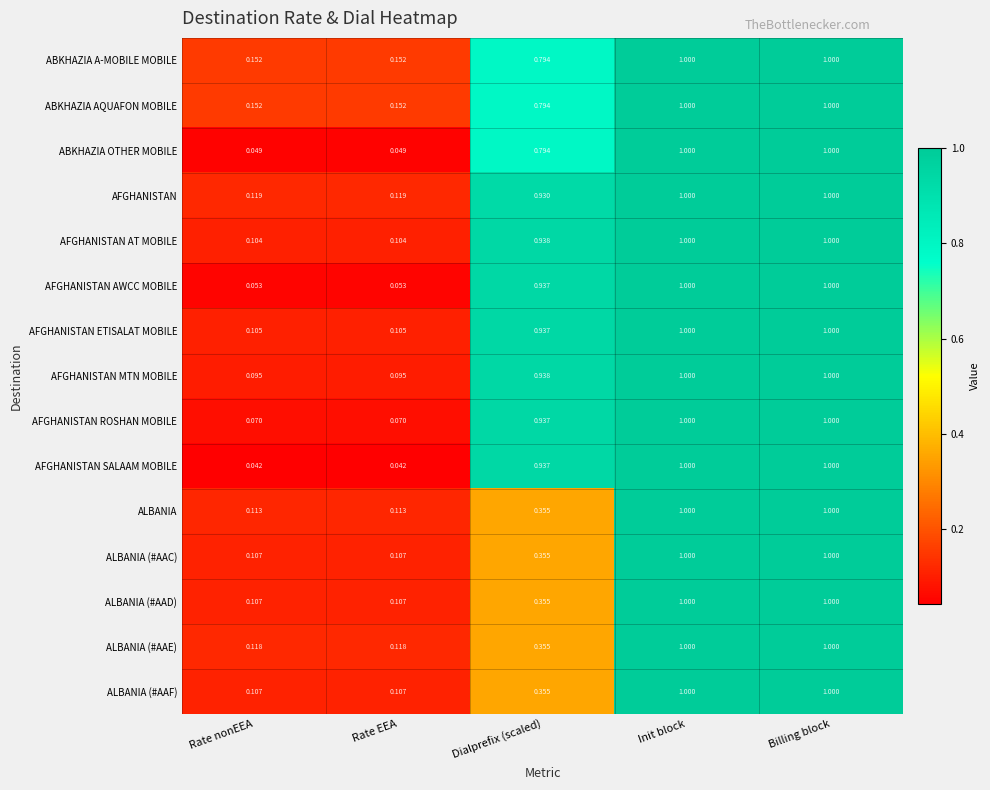

Which series changed the most between Rate nonEEA and Dialprefix (scaled)?

AFGHANISTAN SALAAM MOBILE